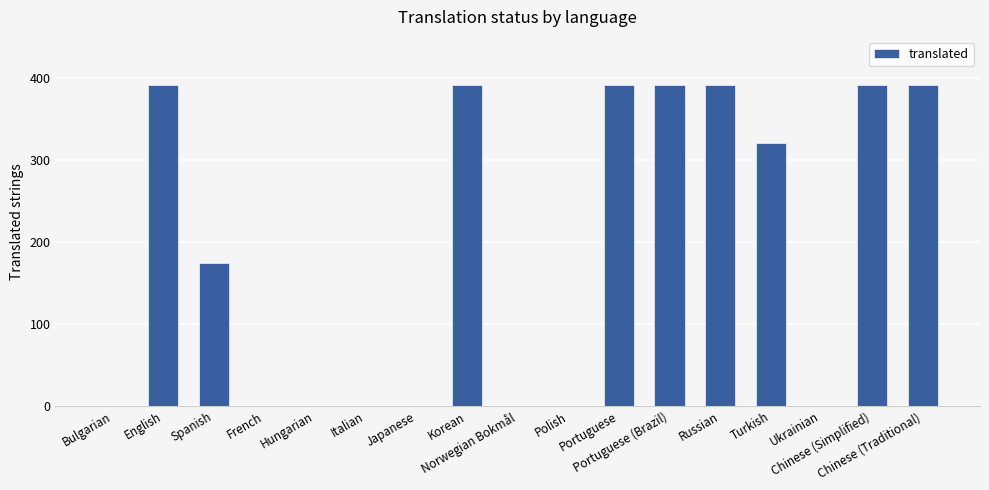

At which label does the data first exceed 174?

English